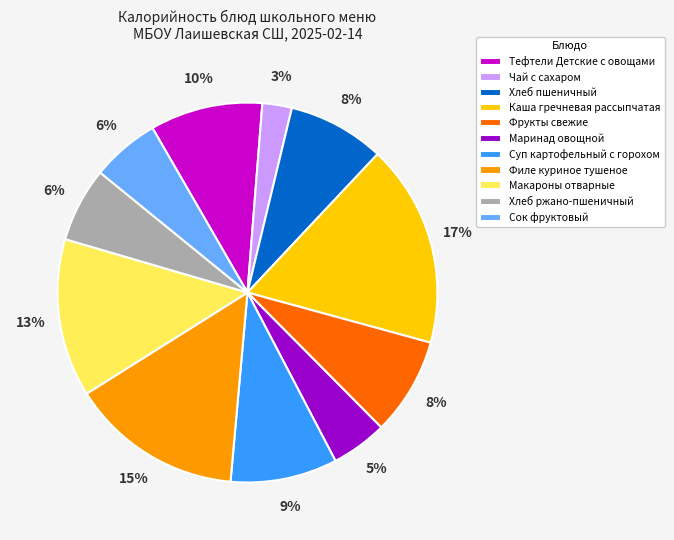

What percentage is the Маринад овощной slice, to the nearest percent?

5%